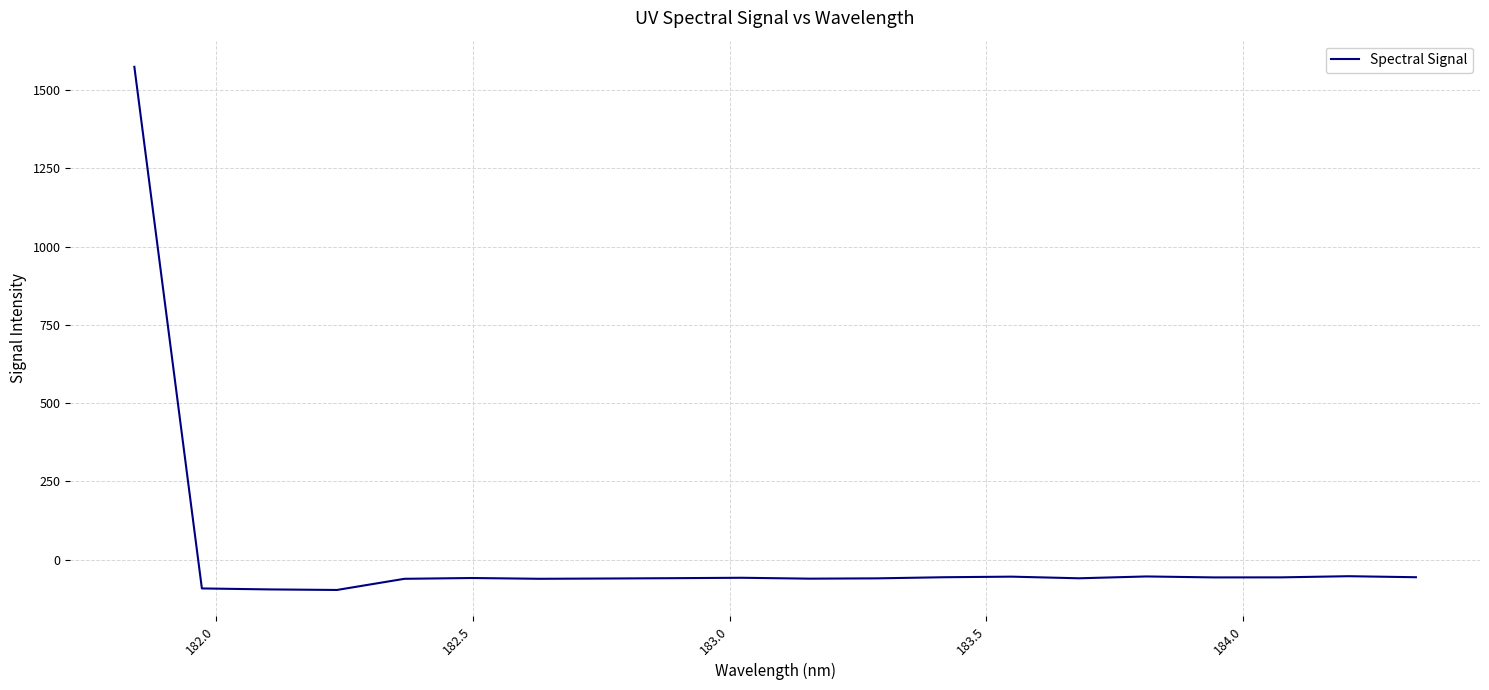

What is the sum of all values?

364.3